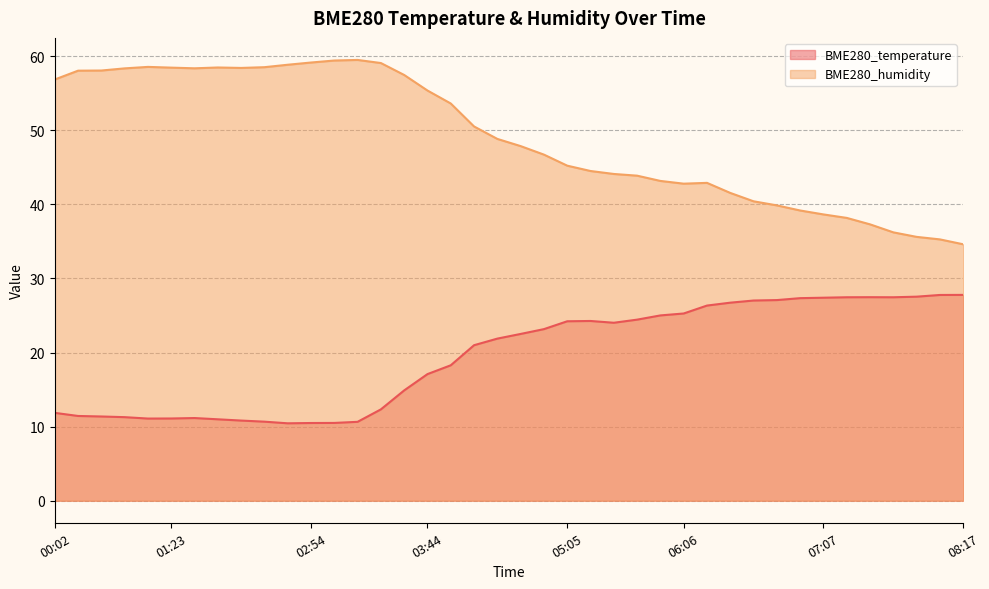

What is the label of the 35th point from the right?

01:23